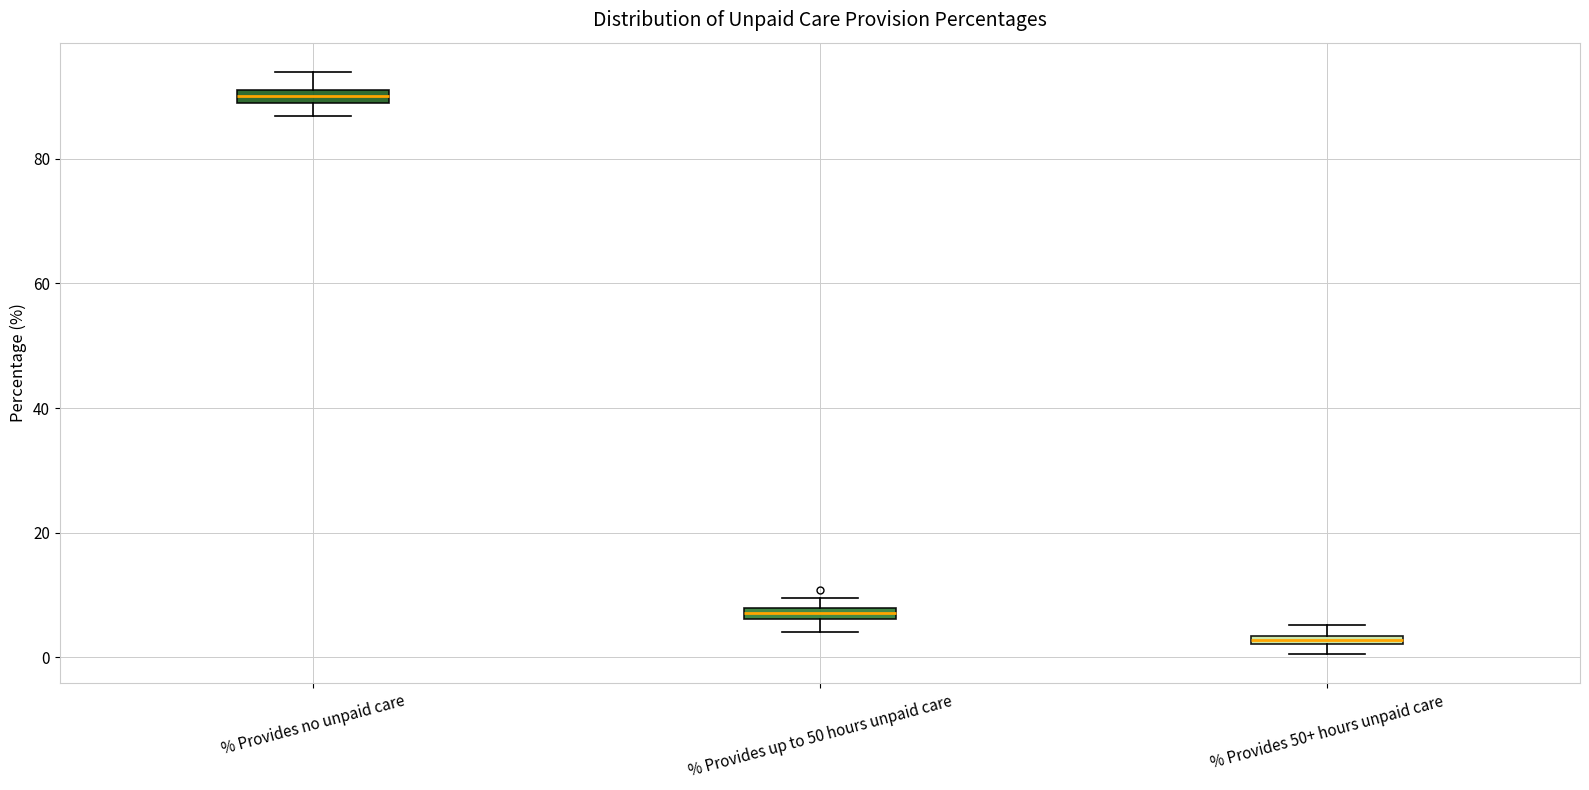

Where does the lower whisker of the box for % Provides no unpaid care end on the y-axis? The values are not printed on the chart, so give them approximately, as read against the axis.

86